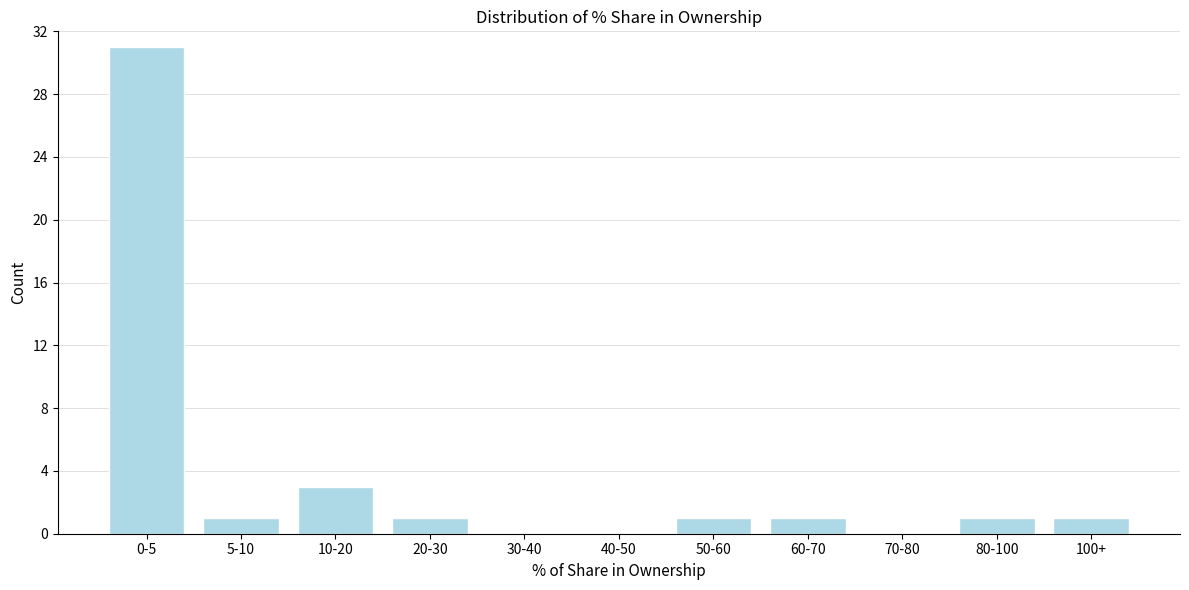

Reading right to left, list all the values displayed in this chart.

100+=1	80-100=1	70-80=0	60-70=1	50-60=1	40-50=0	30-40=0	20-30=1	10-20=3	5-10=1	0-5=31